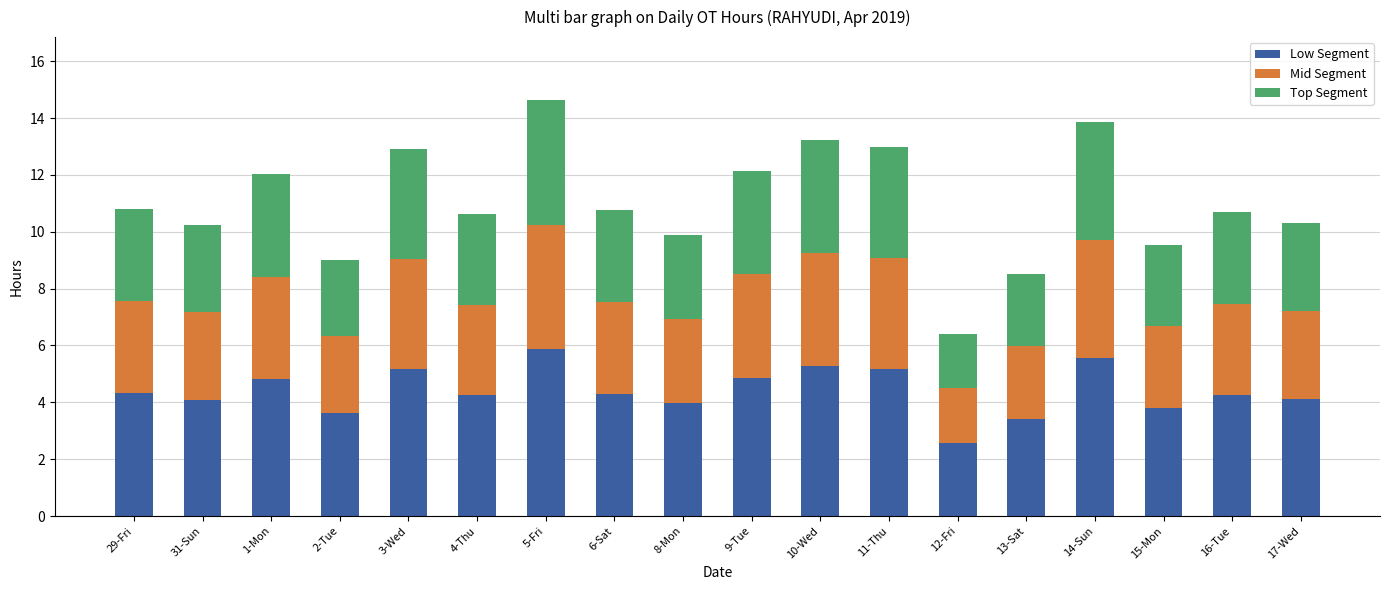

The value of Low Segment at 1-Mon is 4.8. True or false?

True